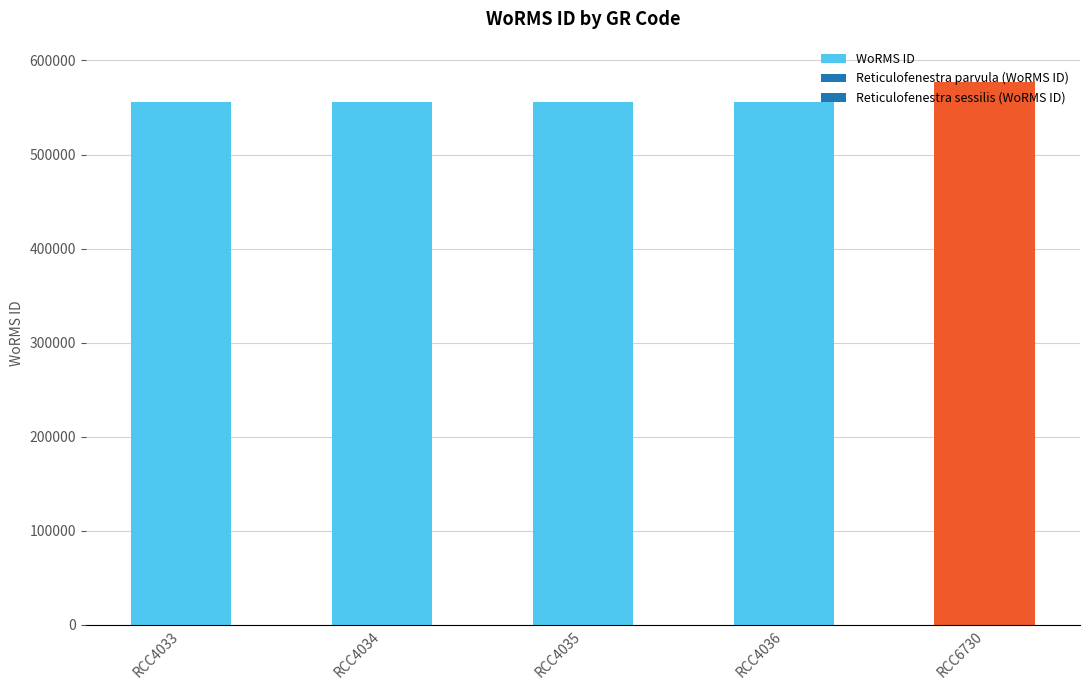

At which category does the chart reach its peak across all series?

RCC6730